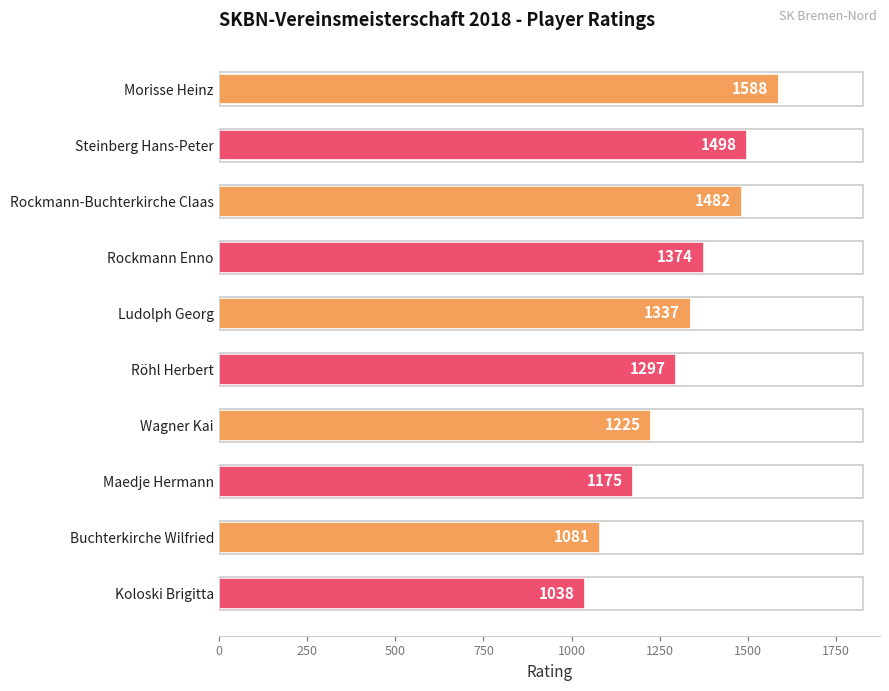

Reading top to bottom, transcribe all the data shown in this chart.

Morisse Heinz=1588	Steinberg Hans-Peter=1498	Rockmann-Buchterkirche Claas=1482	Rockmann Enno=1374	Ludolph Georg=1337	Röhl Herbert=1297	Wagner Kai=1225	Maedje Hermann=1175	Buchterkirche Wilfried=1081	Koloski Brigitta=1038